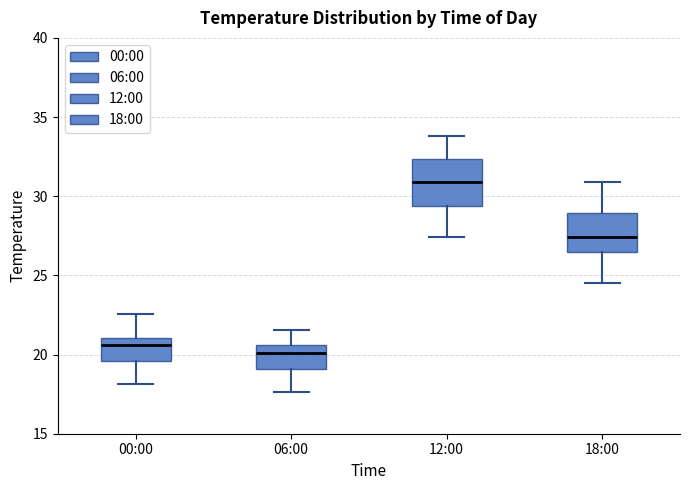

Reading left to right, read every box against the y-axis: the position of its median line, the range the box covers, and the ends of its whiskers. The values are not printed on the chart, so give them approximately, as read against the axis.

00:00: median 20.5, box 19.5 to 21.0, whiskers 18.0 to 22.5
06:00: median 20.0, box 19.0 to 20.5, whiskers 17.5 to 21.5
12:00: median 31.0, box 29.5 to 32.5, whiskers 27.5 to 34.0
18:00: median 27.5, box 26.5 to 29.0, whiskers 24.5 to 31.0